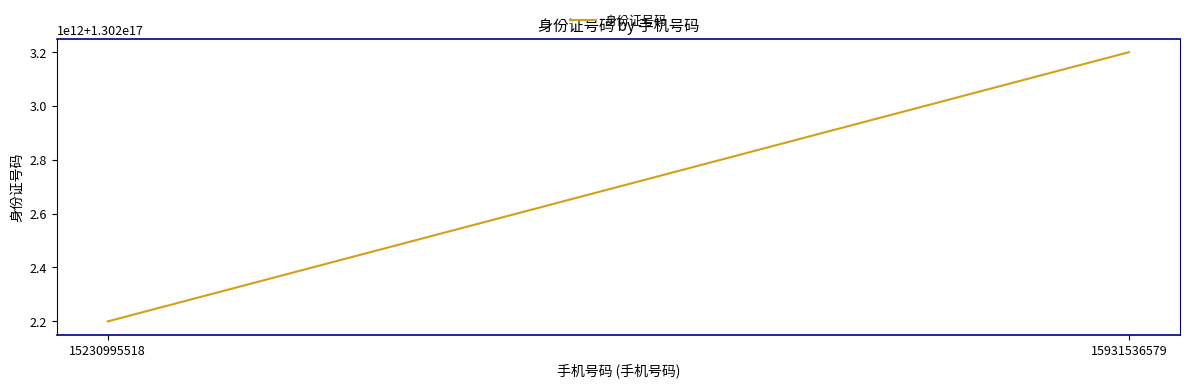

What is the change in value from 15230995518 to 15931536579?

+999492847024